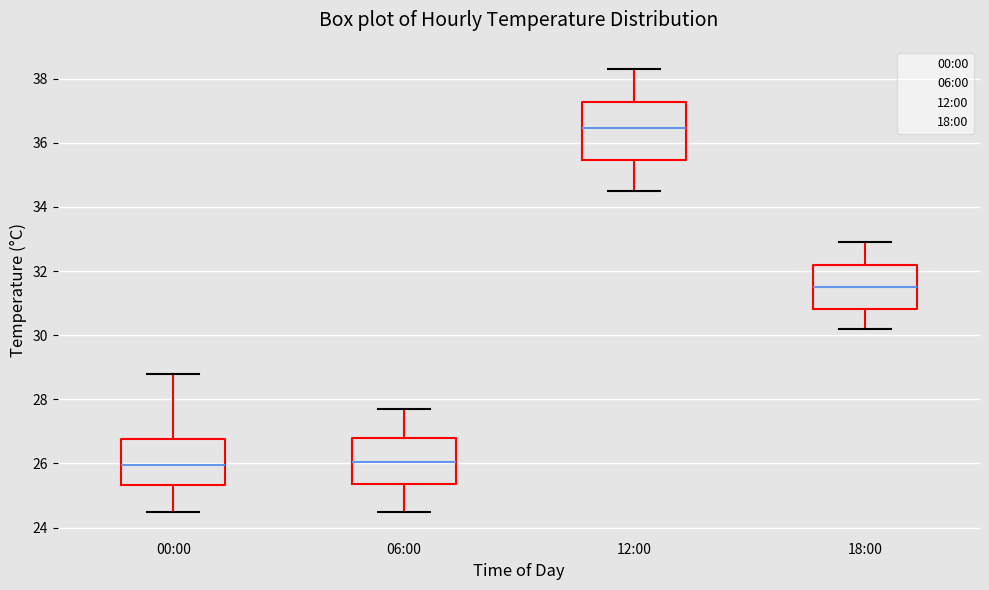

Reading left to right, read every box against the y-axis: the position of its median line, the range the box covers, and the ends of its whiskers. The values are not printed on the chart, so give them approximately, as read against the axis.

00:00: median 26.0, box 25.4 to 26.8, whiskers 24.6 to 28.8
06:00: median 26.0, box 25.4 to 26.8, whiskers 24.6 to 27.8
12:00: median 36.4, box 35.4 to 37.2, whiskers 34.6 to 38.4
18:00: median 31.6, box 30.8 to 32.2, whiskers 30.2 to 33.0